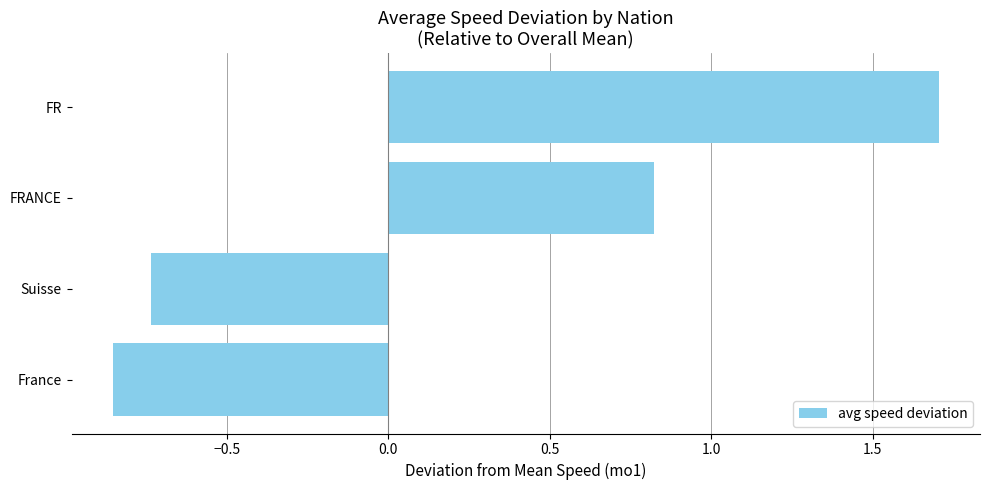

What is the change in value from France to FRANCE?

+1.7